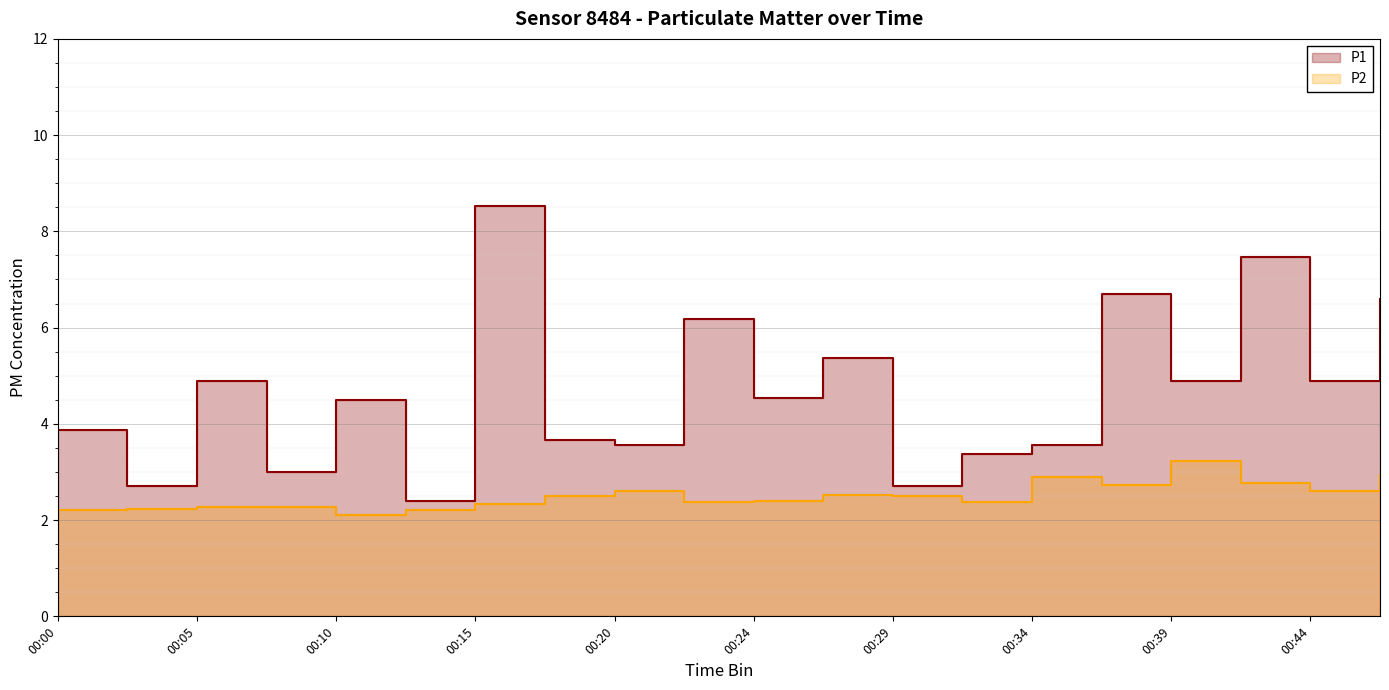

Reading left to right, list all the values displayed in this chart.

P1: 3.9	2.7	4.9	3.0	4.5	2.4	8.5	3.7	3.6	6.2	4.5	5.4	2.7	3.4	3.6	6.7	4.9	7.5	4.9	6.6
P2: 2.2	2.2	2.3	2.3	2.1	2.2	2.3	2.5	2.6	2.4	2.4	2.5	2.5	2.4	2.9	2.7	3.2	2.8	2.6	2.9